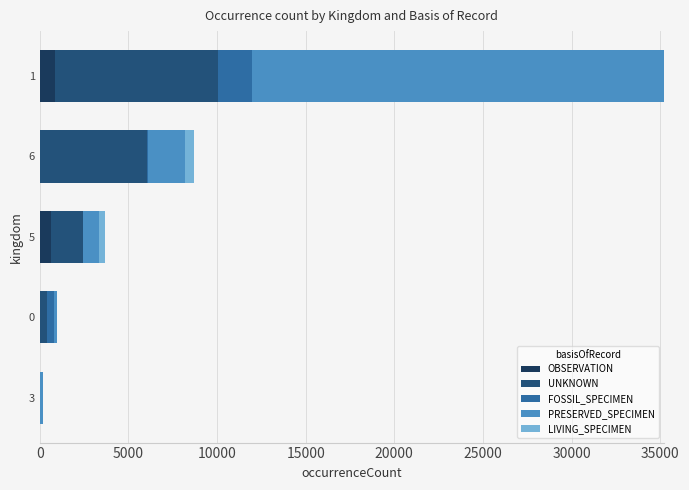

How many categories are shown in the chart?

5